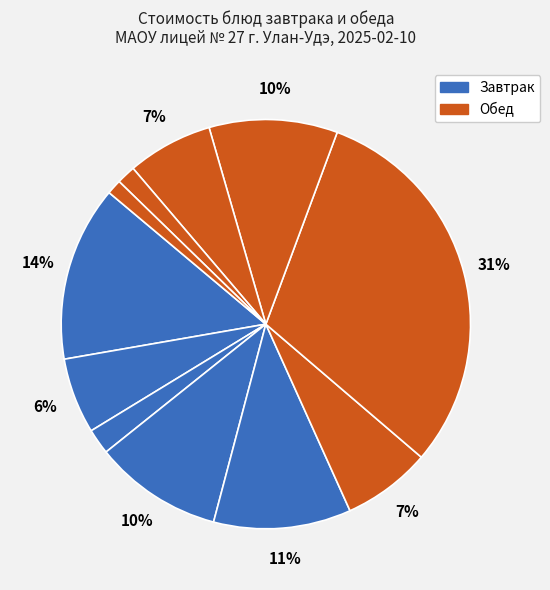

How many segments does this pie chart have?

11